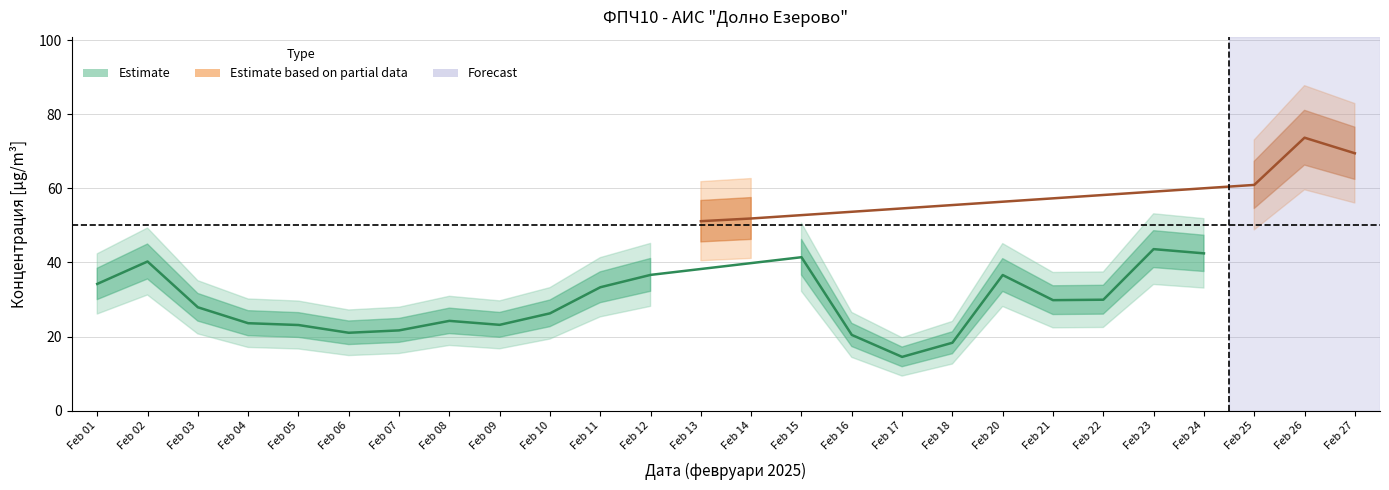

Reading right to left, transcribe all the data shown in this chart.

69.5	73.7	60.9	42.5	43.6	29.9	29.8	36.6	18.3	14.5	20.4	41.4	51.9	51.1	36.6	33.3	26.3	23.2	24.2	21.7	21.0	23.1	23.6	27.9	40.2	34.2